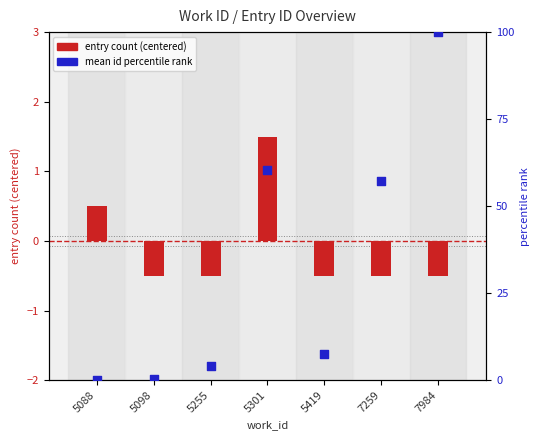

At how many categories does at least one series exceed 8?

3